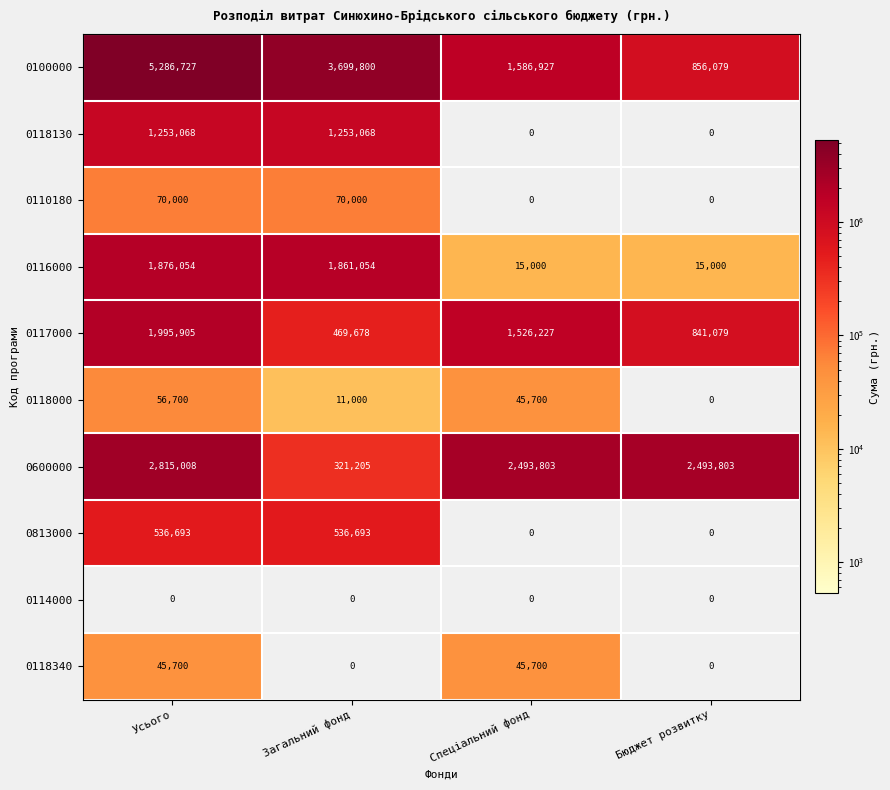

Which series has the widest spread of values?

0100000